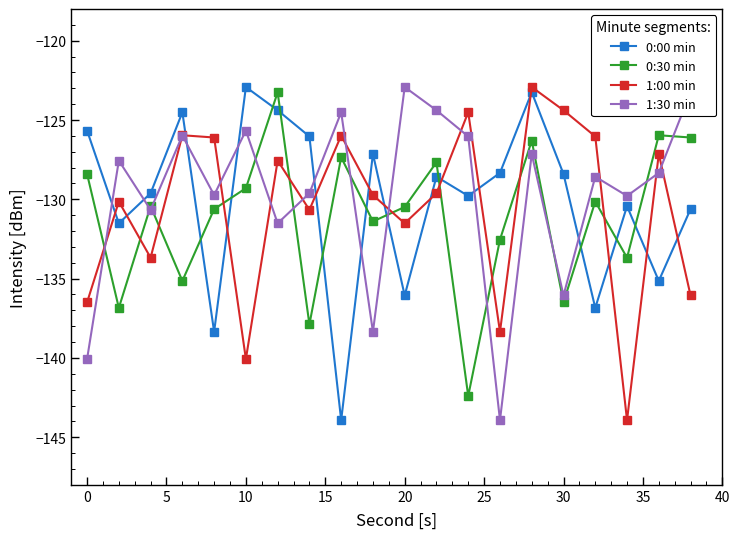

Does the chart display data point markers on the line(s)?

Yes